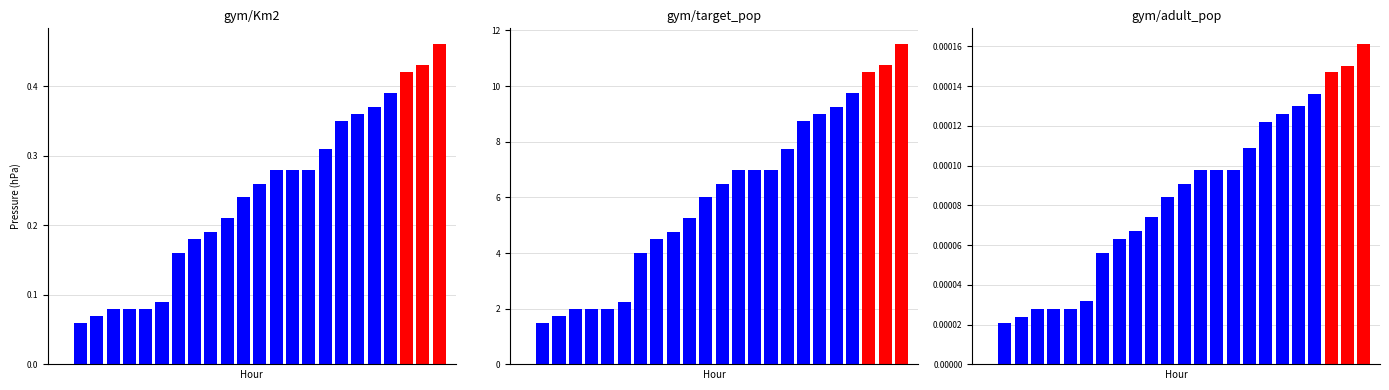

Rank the categories by value from lowest to highest.

0, 1, 2, 3, 4, 5, 6, 7, 8, 9, 10, 11, 12, 13, 14, 15, 16, 17, 18, 19, 20, 21, 22, 23